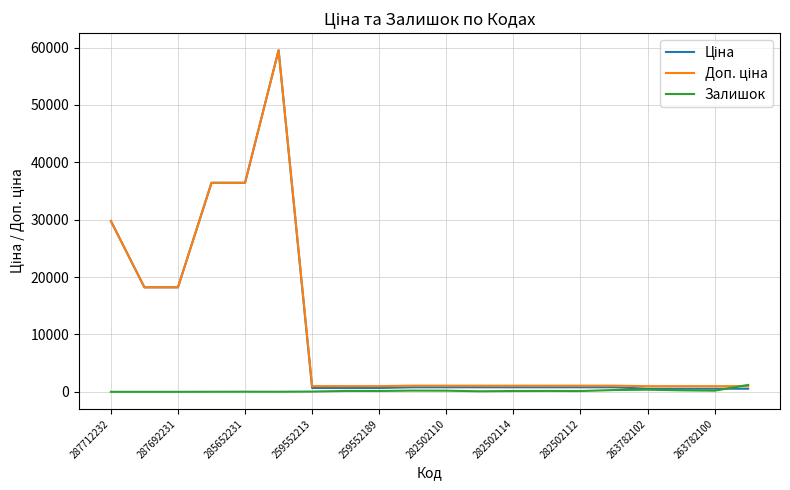

What is the greatest value displayed?

59523.0